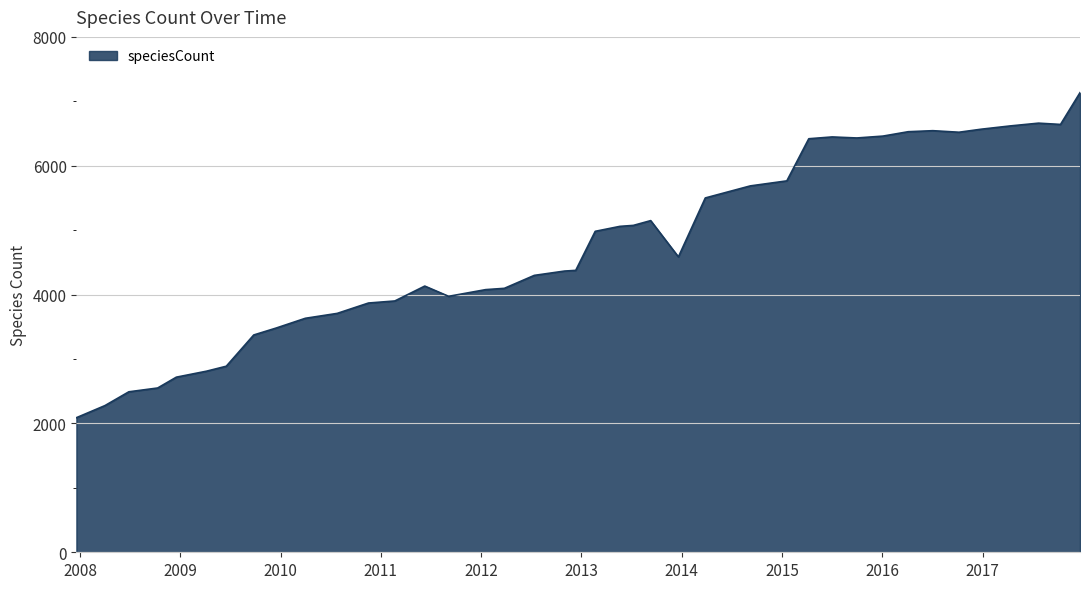

What is the greatest value displayed?

7134